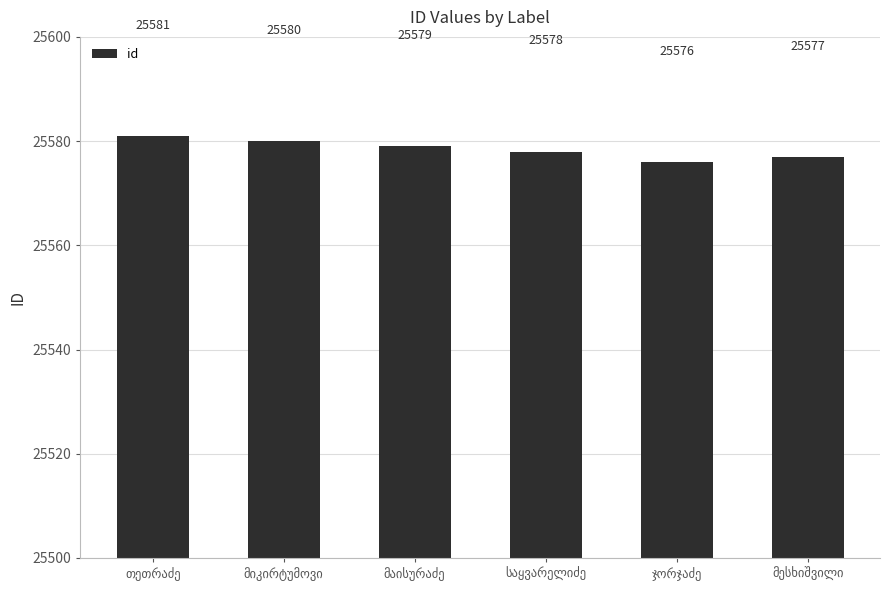

What is the smallest value displayed?

25576